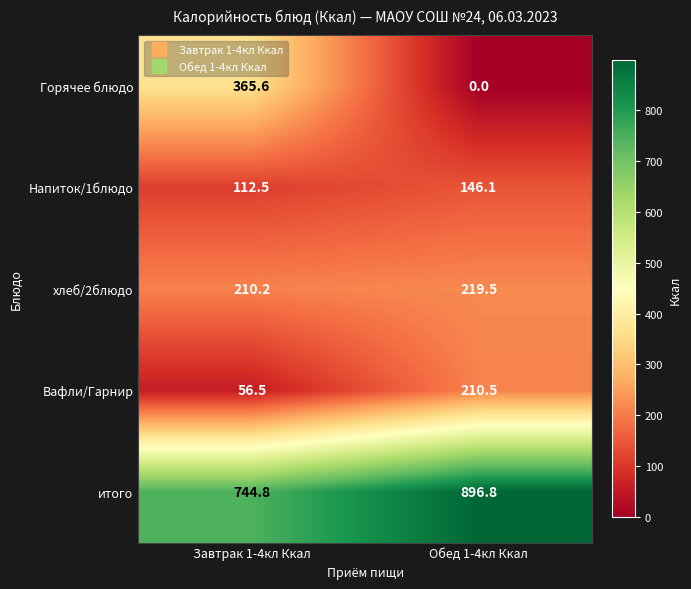

At how many categories does at least one series exceed 72?

2